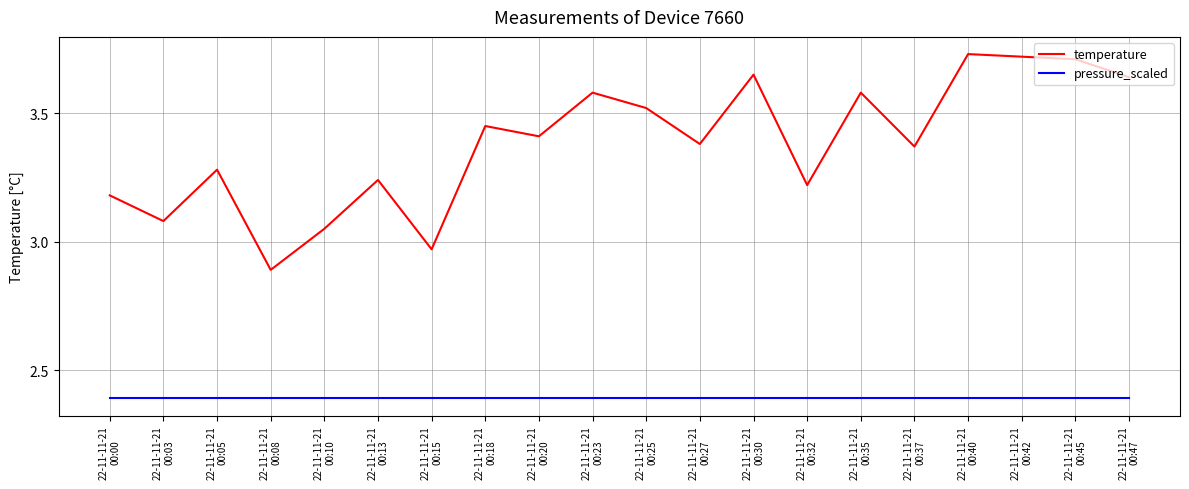

What is the total value across all series at 22-11-11-21
00:10?

5.4